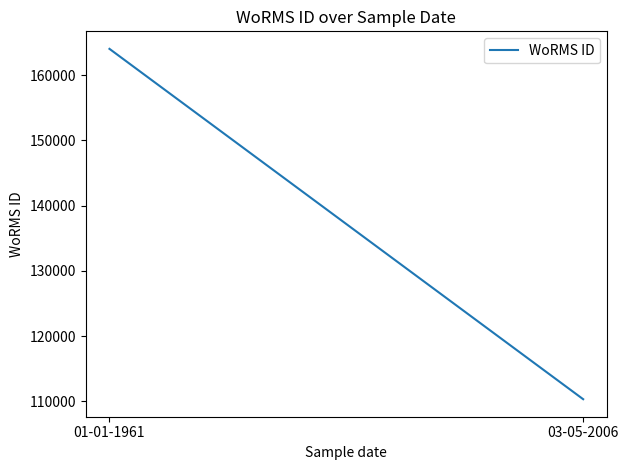

What is the smallest value displayed?

110328